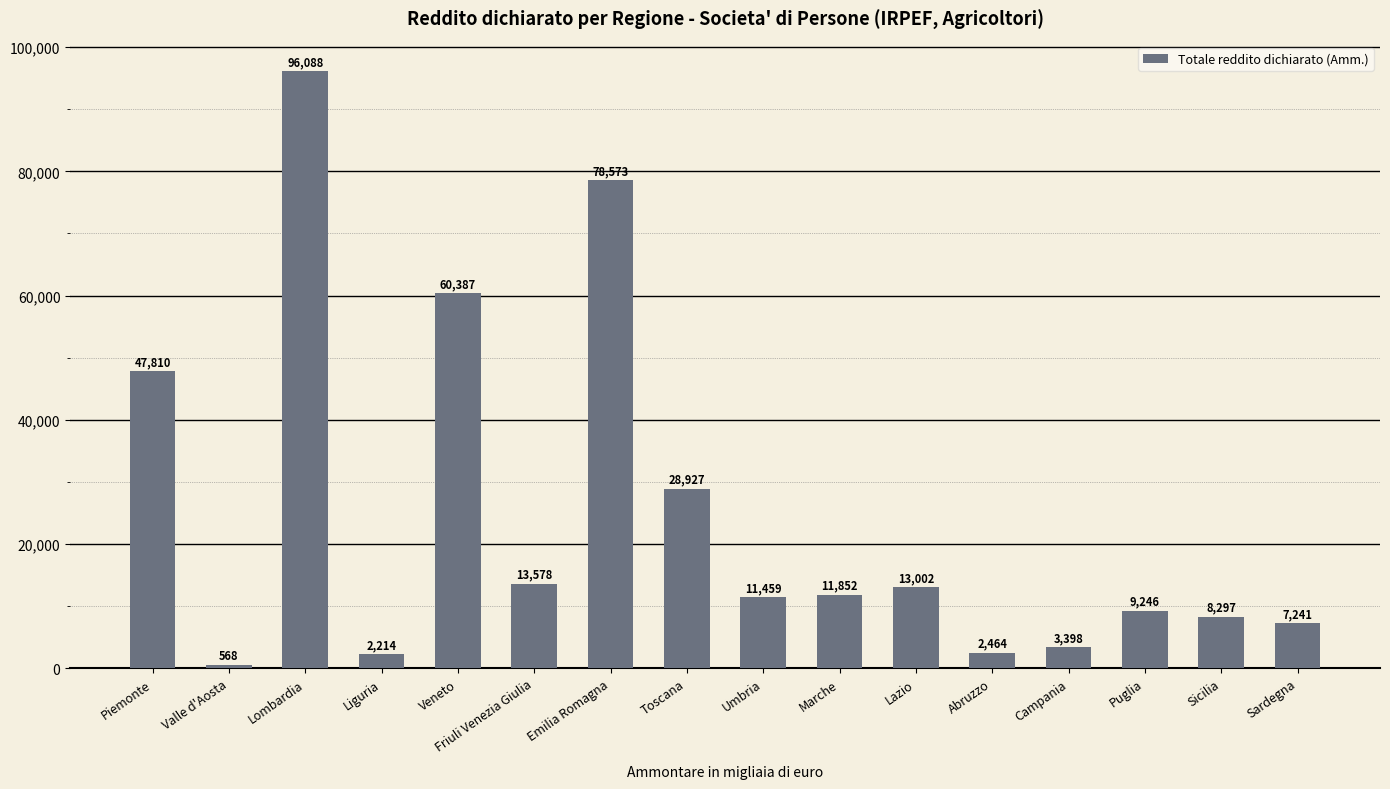

The chart shows a value of 8297 at Sicilia. True or false?

True